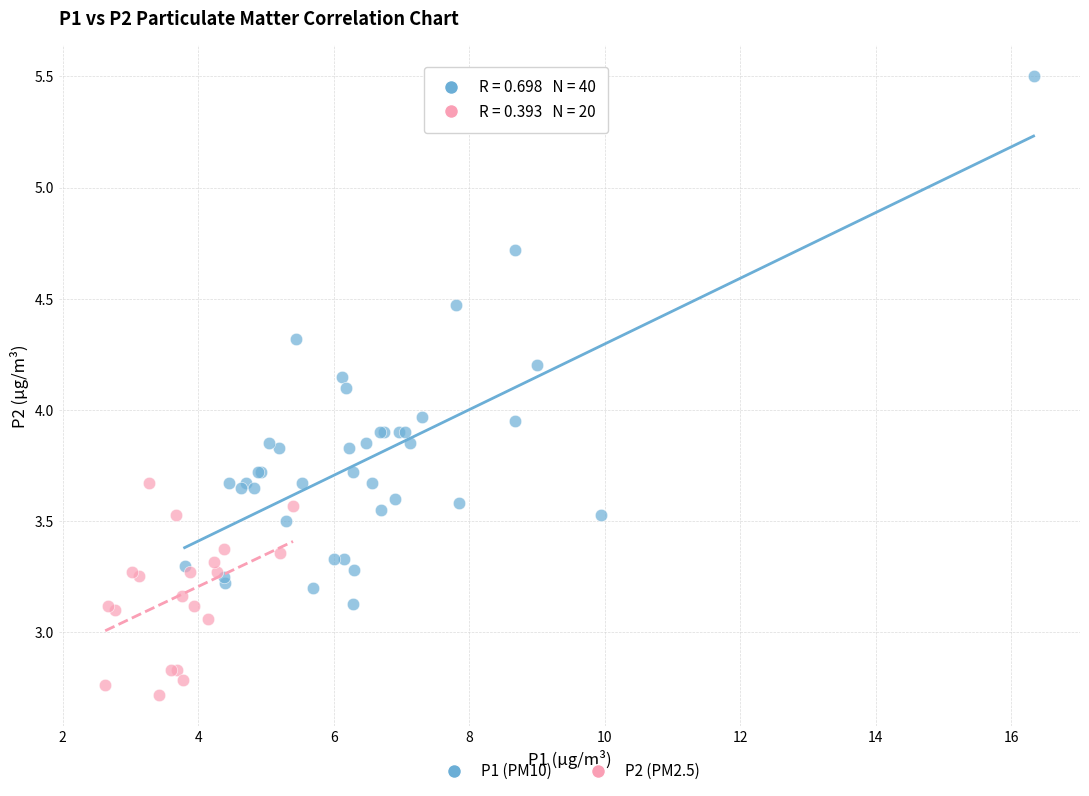

Which series reaches the minimum Y coordinate?

P2 (PM2.5)